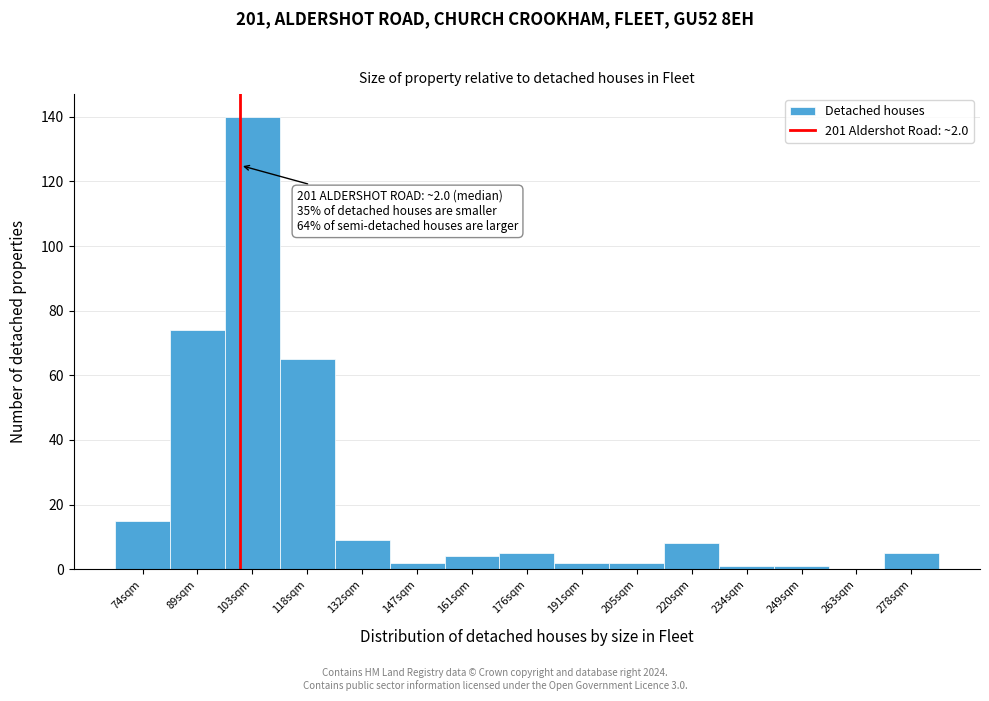

Reading left to right, extract all data points from this chart.

74sqm=15	89sqm=74	103sqm=140	118sqm=65	132sqm=9	147sqm=2	161sqm=4	176sqm=5	191sqm=2	205sqm=2	220sqm=8	234sqm=1	249sqm=1	263sqm=0	278sqm=5